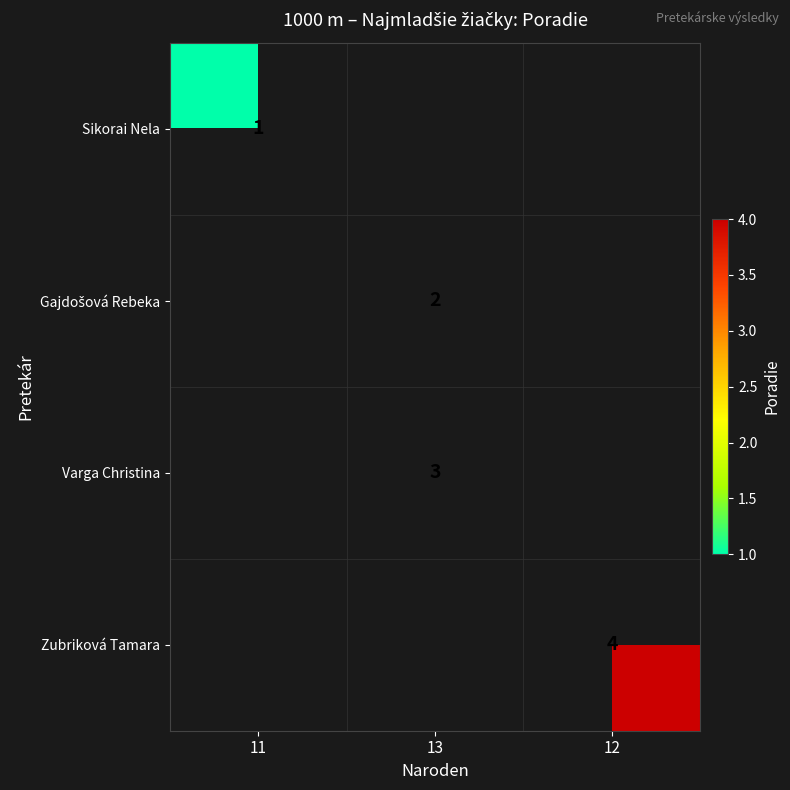

At how many categories does at least one series exceed 3?

1